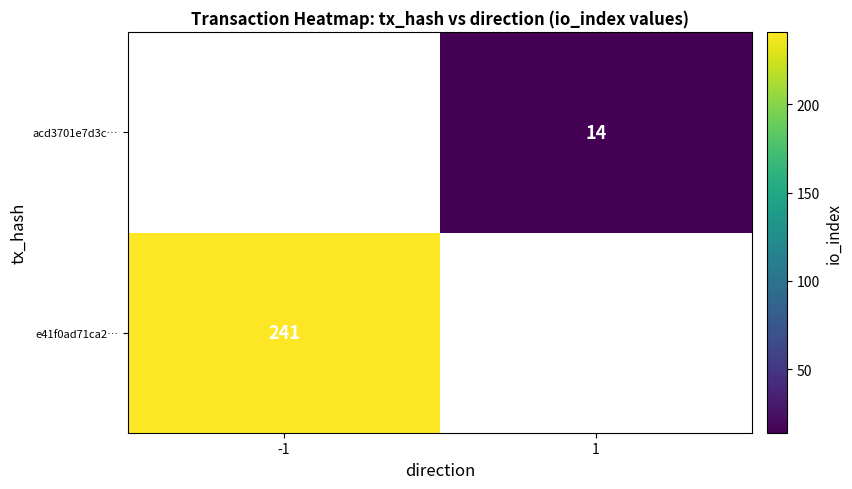

Is it true that e41f0ad71ca2… equals 366 at -1?

False